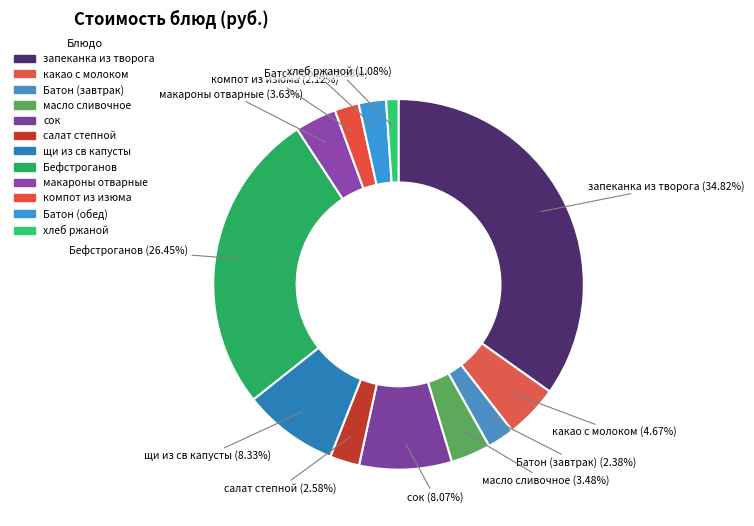

To the nearest percent, what is the combined percentage of масло сливочное and запеканка из творога?

38%